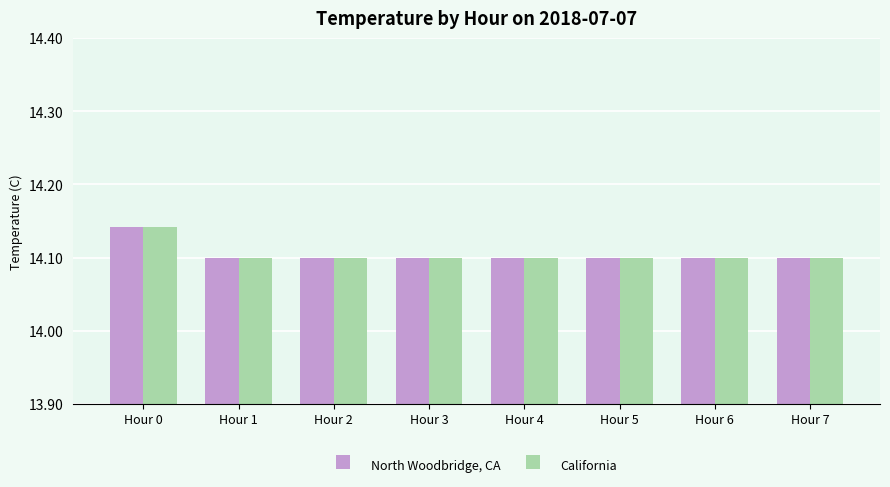

Is it true that California equals 14.1 at Hour 0?

True